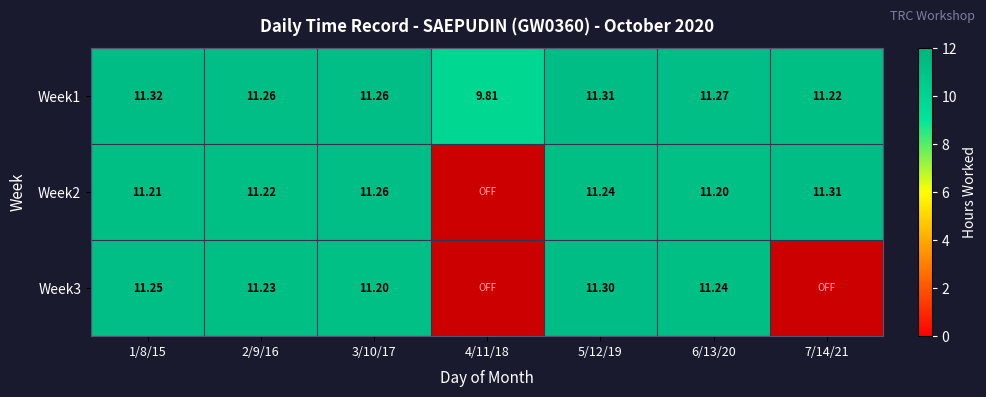

Is the value of Week2 at 2/9/16 greater than the value of Week1 at 5/12/19?

No